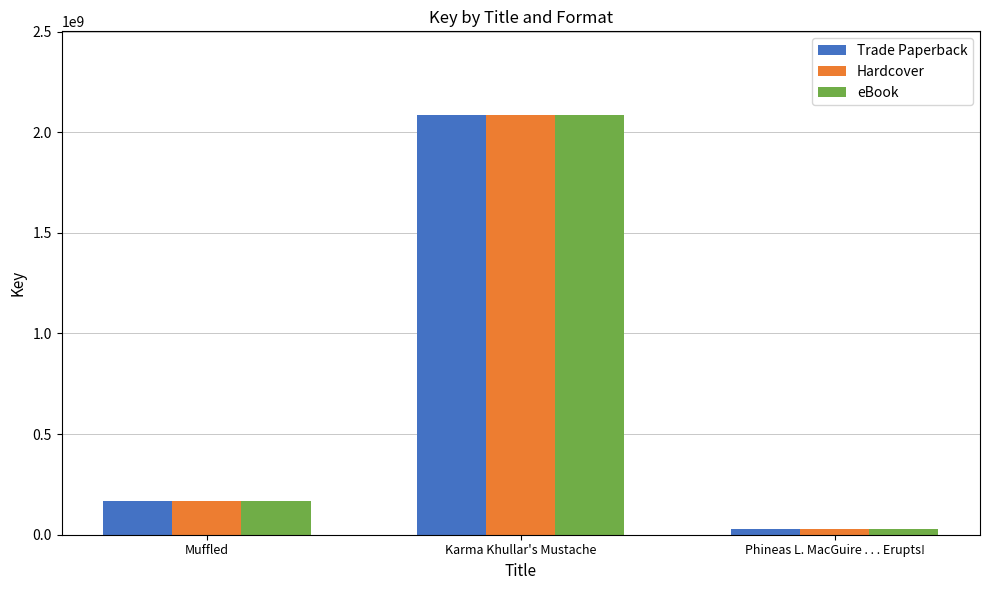

The value of Hardcover at Muffled is 166539480. True or false?

True